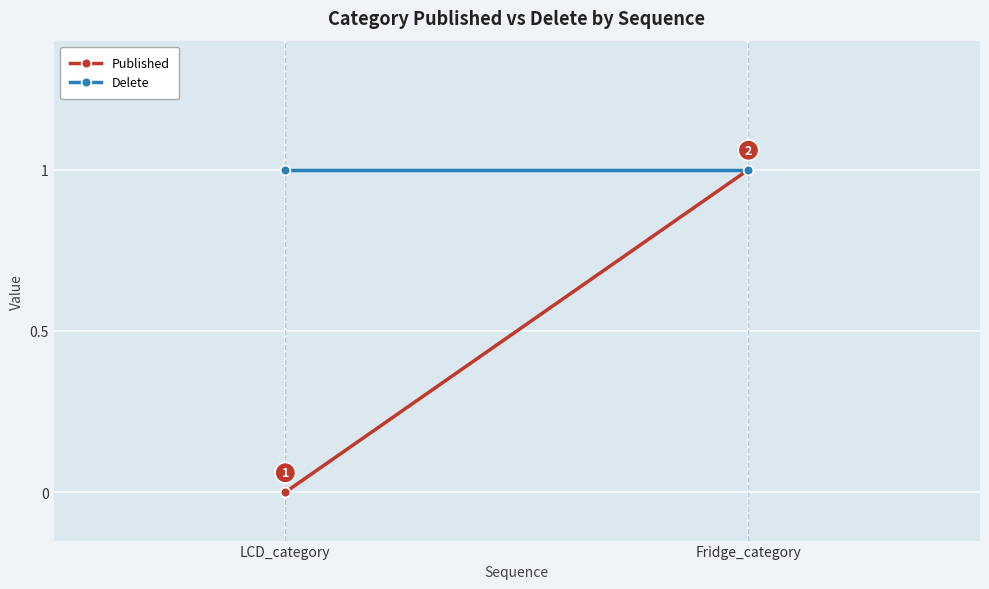

List the series in order of their overall mean, highest first.

Delete, Published